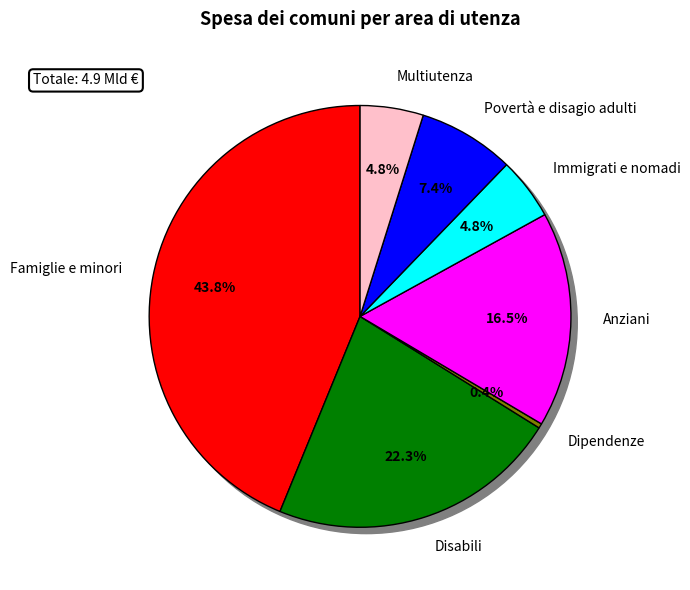

Rank the categories by value from lowest to highest.

Dipendenze, Immigrati e nomadi, Multiutenza, Povertà e disagio adulti, Anziani, Disabili, Famiglie e minori